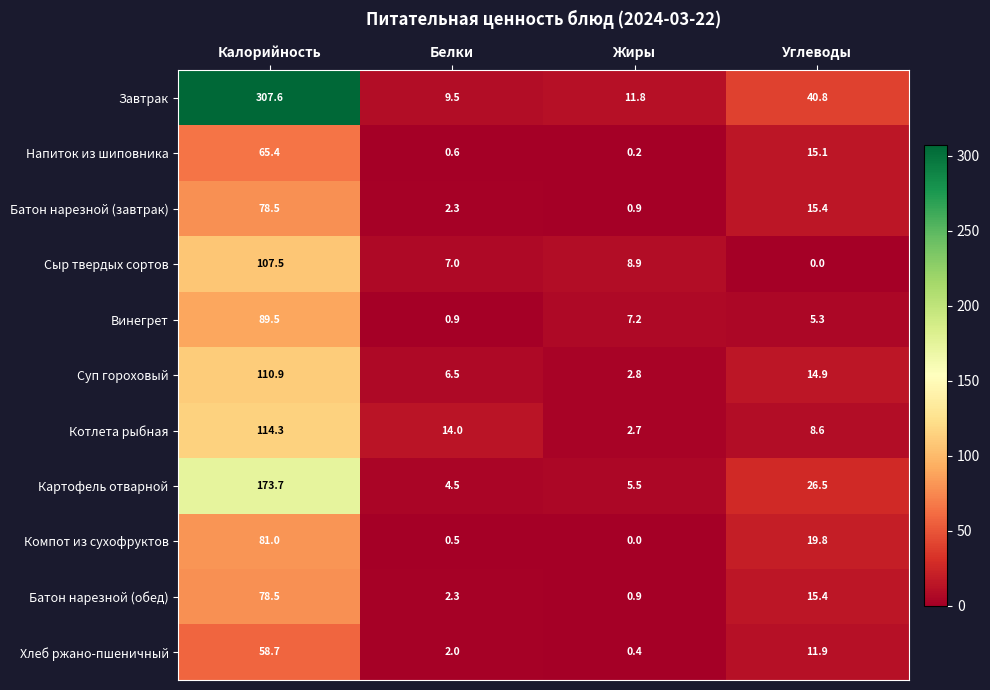

What is the sum of the Батон нарезной (обед) values at Жиры and Белки?

3.2